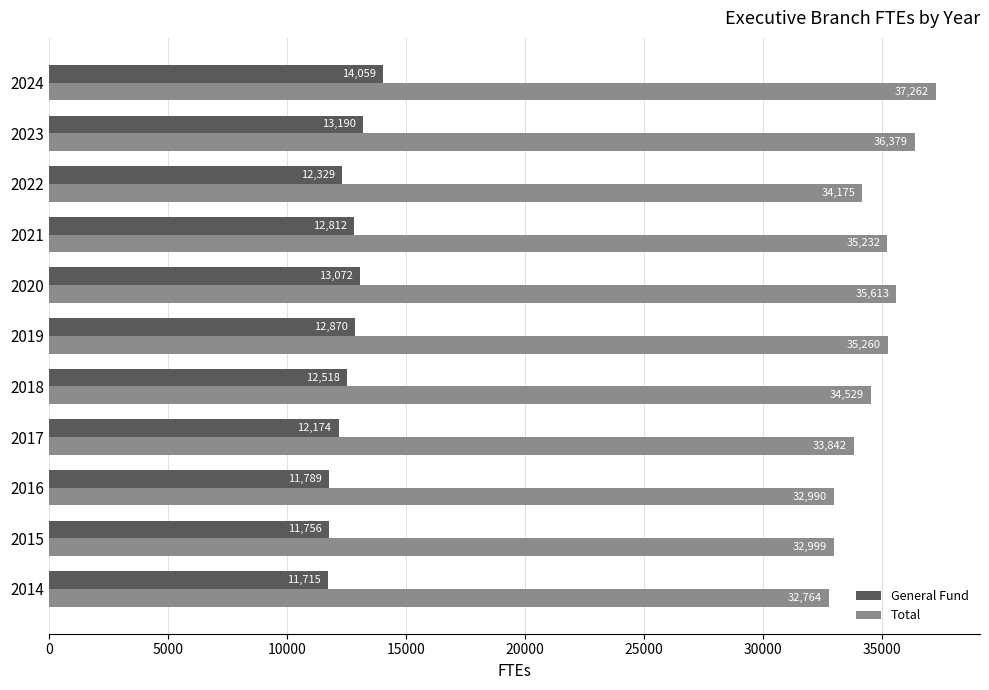

List the series in order of their peak value, lowest first.

General Fund, Total